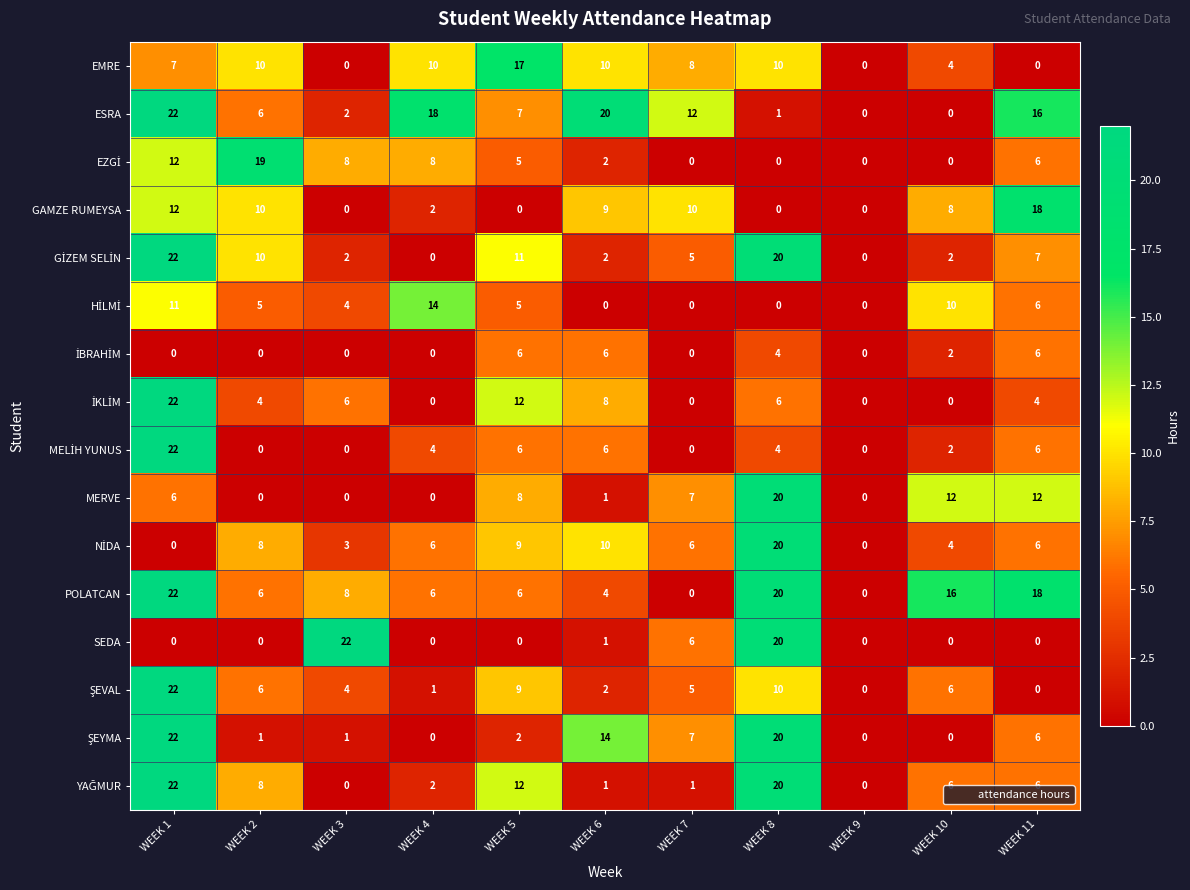

What is the difference between the maximum and minimum values in the ESRA series?

22